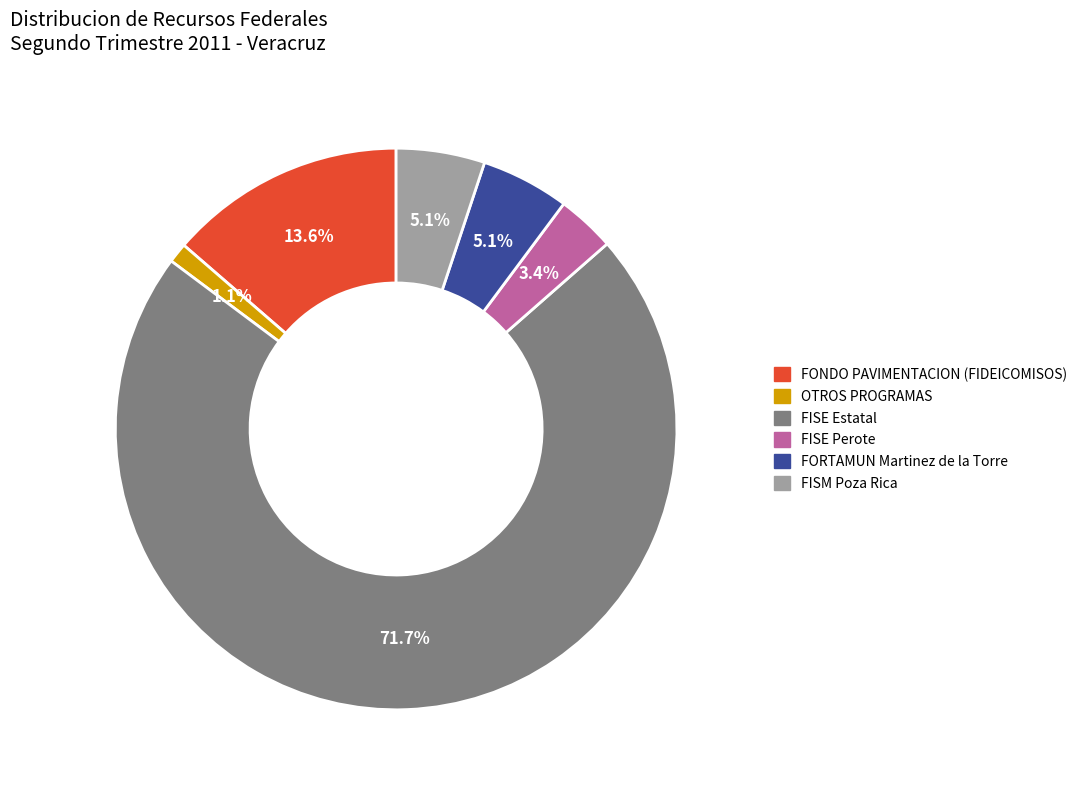

How many slices are in this pie chart?

6